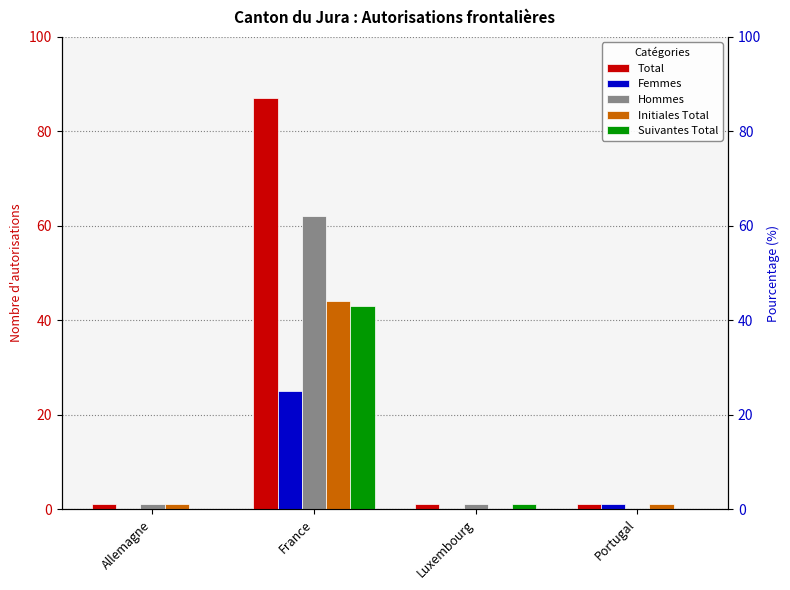

True or false: Suivantes Total has a value of 20 at Allemagne.

False